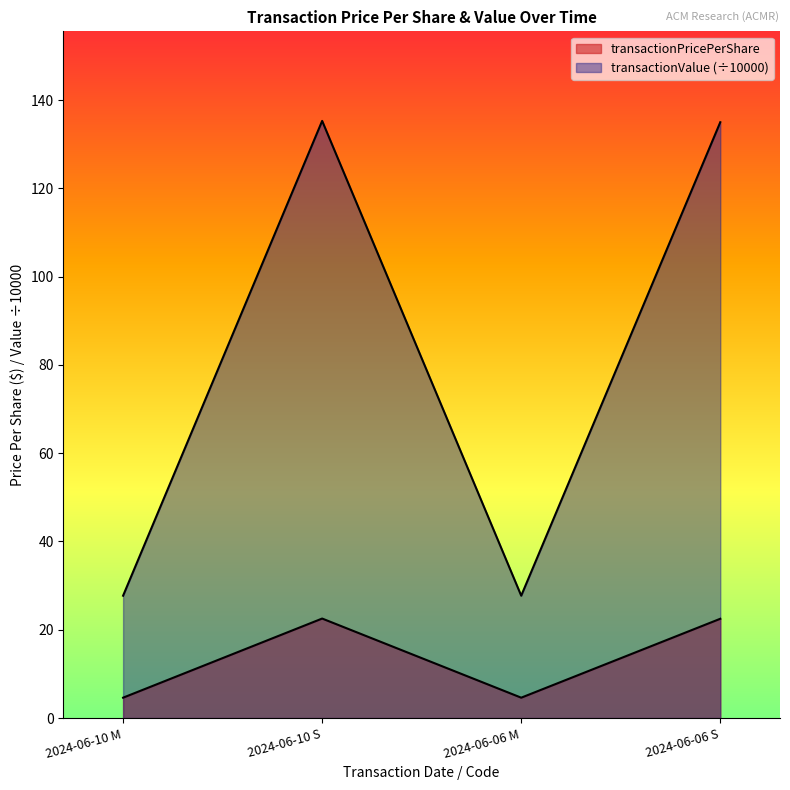

Rank the series by their maximum value, from lowest to highest.

transactionPricePerShare, transactionValue